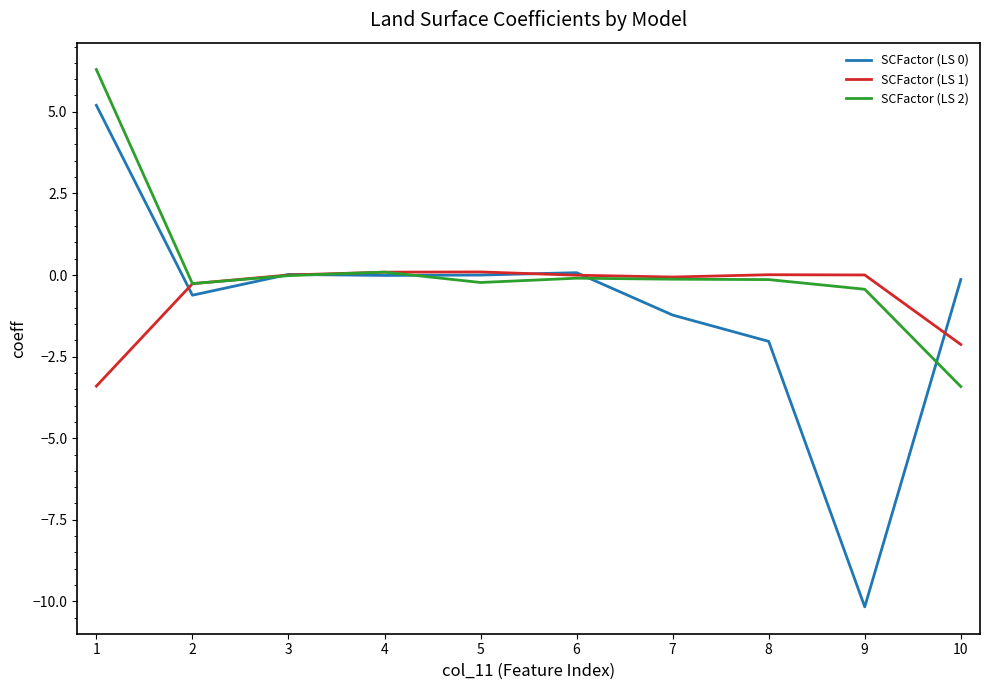

Which category has the highest value across all series?

1